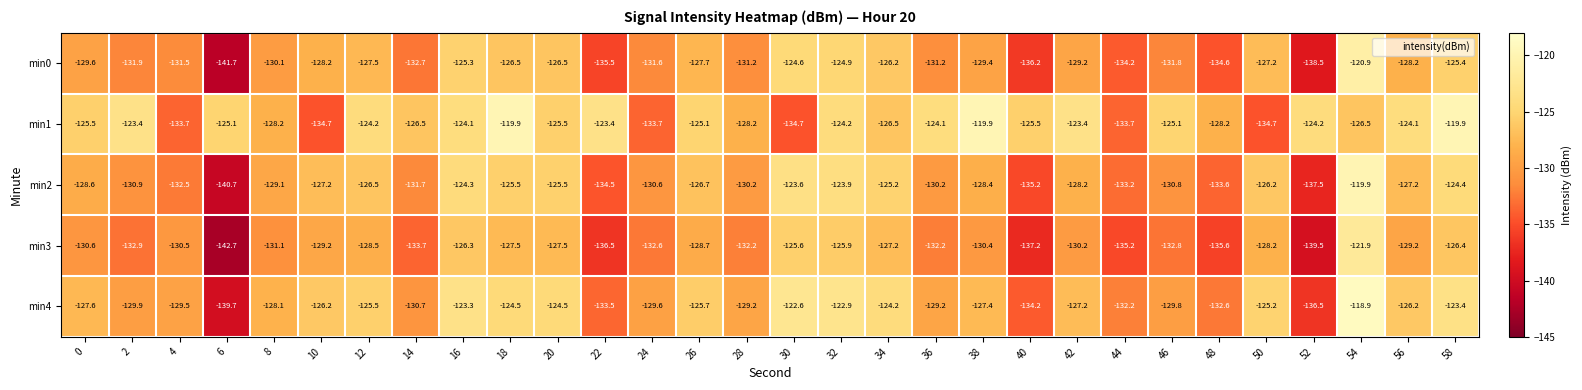

The value of min0 at 30 is -124.6. True or false?

True